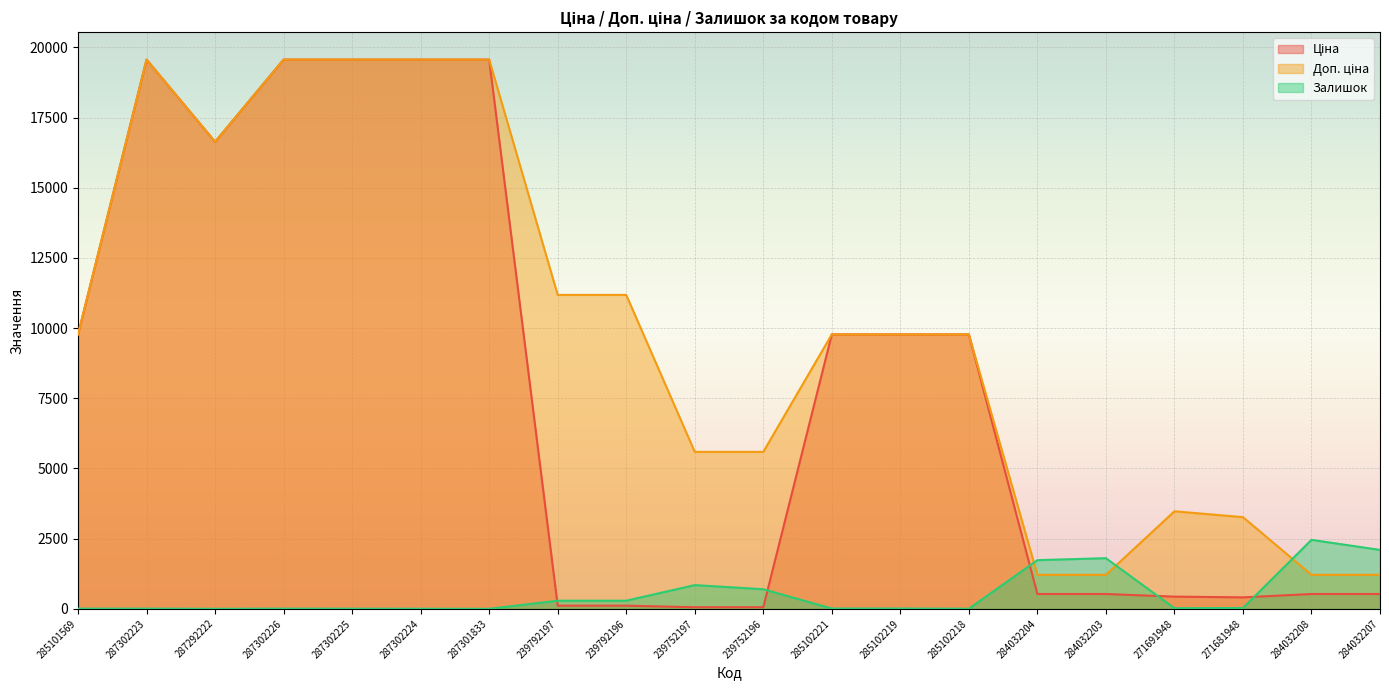

Reading left to right, extract all data points from this chart.

Ціна: 285101569=9775.5	287302223=19564.9	287292222=16636.8	287302226=19564.9	287302225=19564.9	287302224=19564.9	287301833=19564.9	239792197=111.8	239792196=111.8	239752197=55.9	239752196=55.9	285102221=9775.5	285102219=9775.5	285102218=9775.5	284032204=528.2	284032203=528.2	271691948=434.3	271681948=408.2	284032208=528.2	284032207=528.2
Доп. ціна: 285101569=9775.5	287302223=19564.9	287292222=16636.8	287302226=19564.9	287302225=19564.9	287302224=19564.9	287301833=19564.9	239792197=11182.0	239792196=11182.0	239752197=5591.0	239752196=5591.0	285102221=9775.5	285102219=9775.5	285102218=9775.5	284032204=1210.7	284032203=1210.7	271691948=3474.1	271681948=3265.8	284032208=1210.7	284032207=1210.7
Залишок: 285101569=7.0	287302223=7.0	287292222=1.0	287302226=7.0	287302225=5.0	287302224=3.0	287301833=0.0	239792197=289.0	239792196=290.0	239752197=845.0	239752196=698.0	285102221=11.0	285102219=11.0	285102218=3.0	284032204=1734.0	284032203=1804.0	271691948=22.0	271681948=30.0	284032208=2457.0	284032207=2099.0